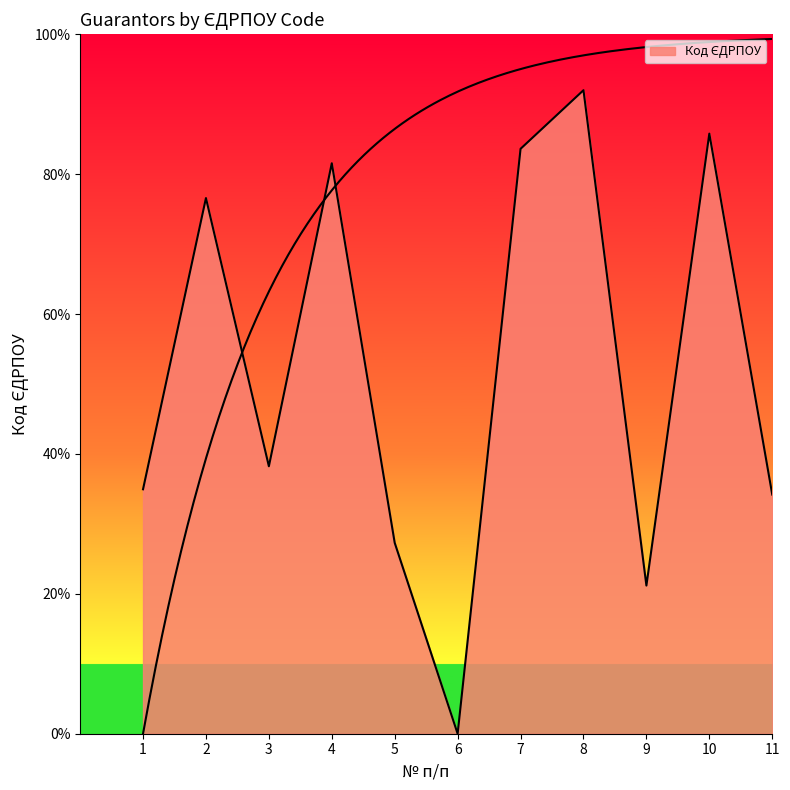

List the labels in order of value, smallest first.

6, 9, 5, 11, 1, 3, 2, 4, 7, 10, 8